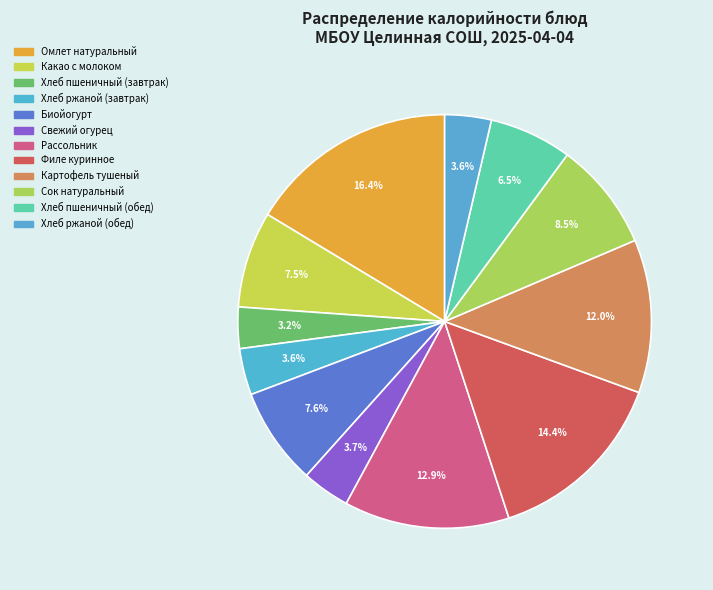

How many slices are in this pie chart?

12